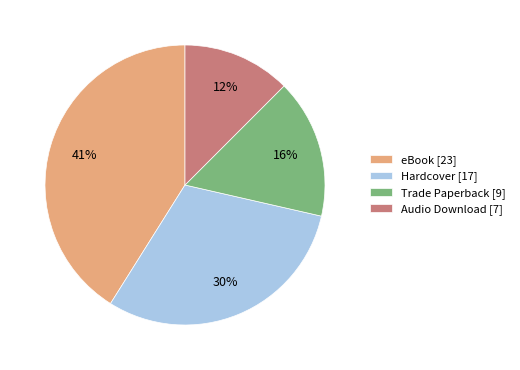

How many slices are in this pie chart?

4